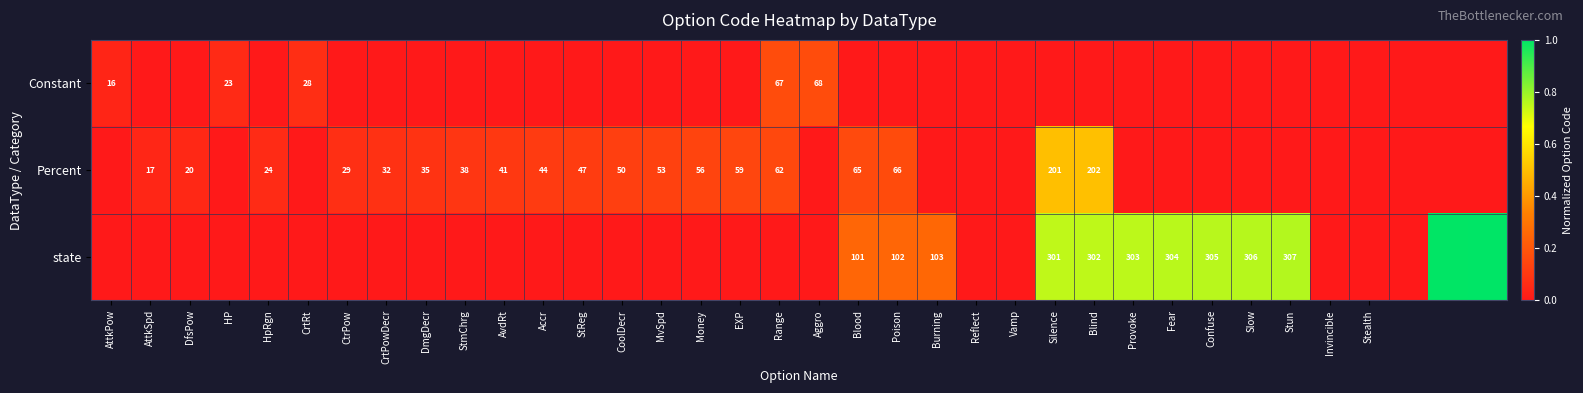

Which has a higher value, AttkPow or Vamp?

AttkPow